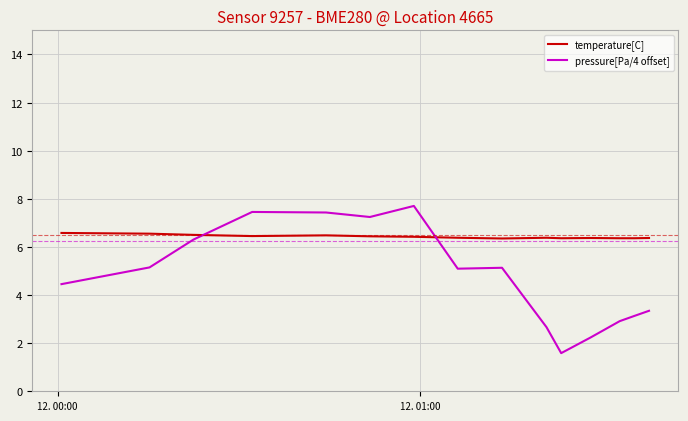

Which series has the widest spread of values?

pressure[Pa/4 offset]